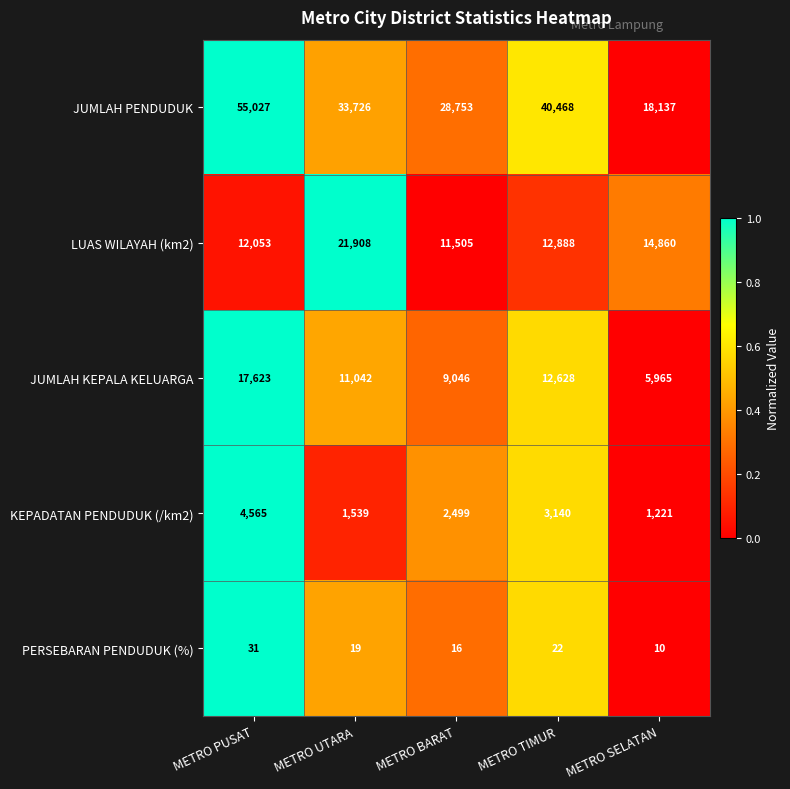

At which category is the sum across all series the highest?

METRO PUSAT